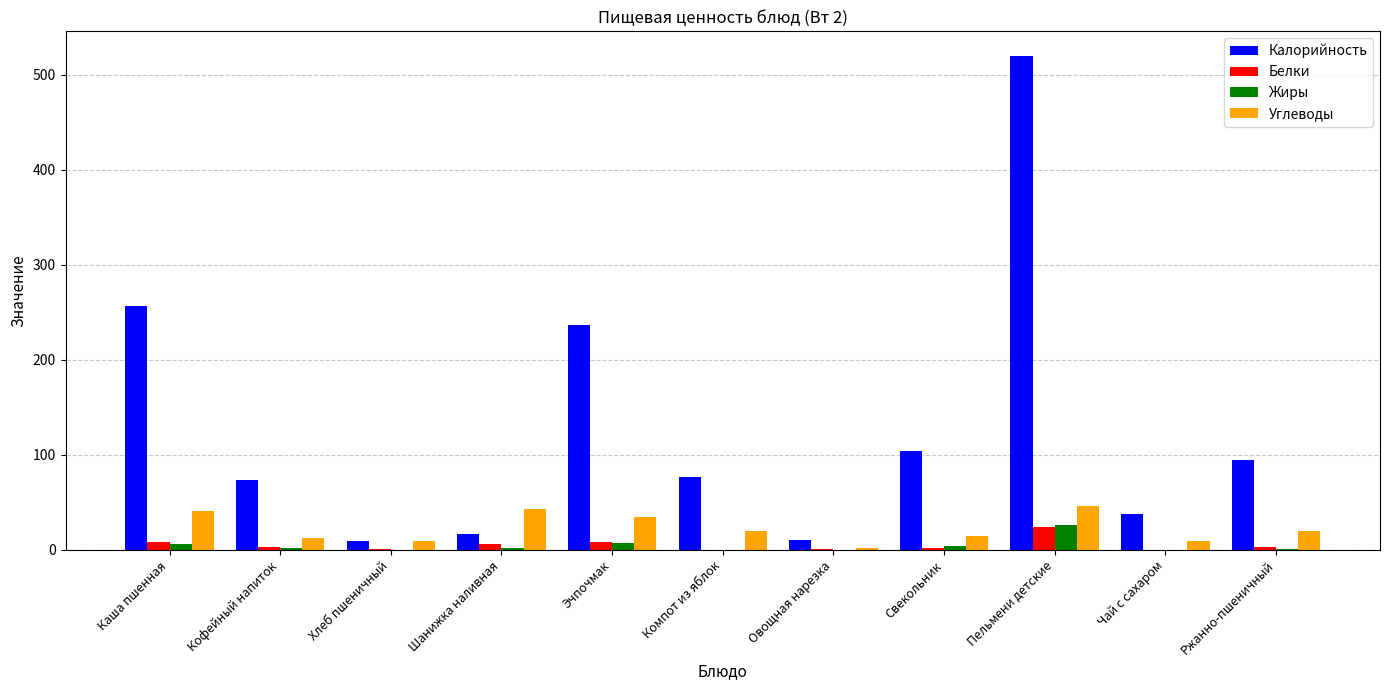

At which category is the sum across all series the highest?

Пельмени детские